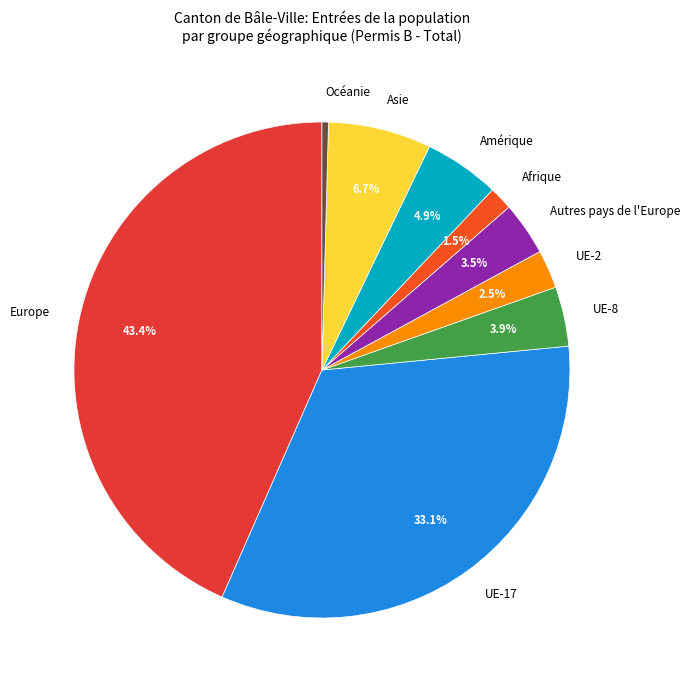

What portion of the pie excludes Autres pays de l'Europe?

96.5%